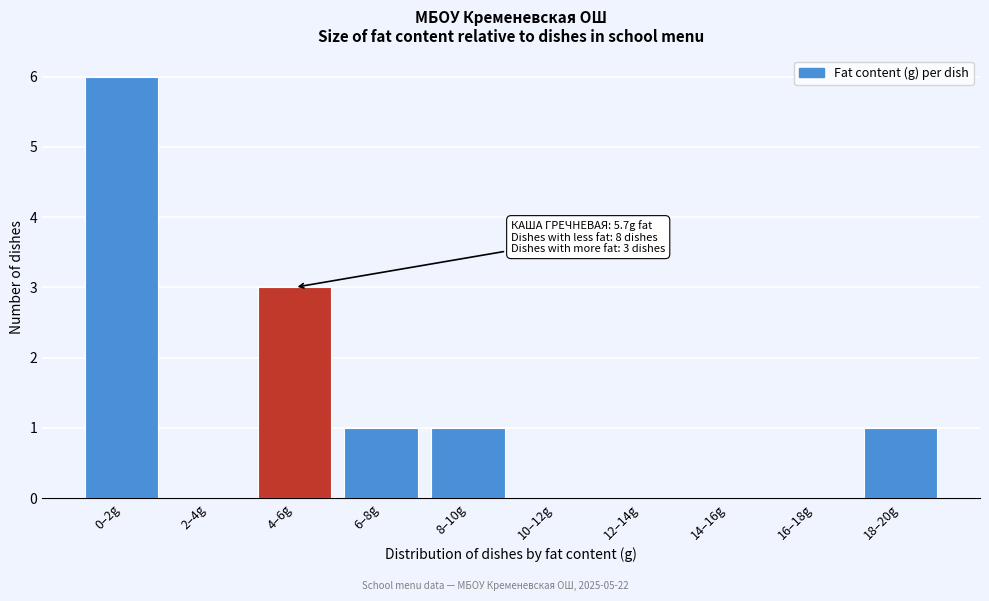

Reading left to right, extract all data points from this chart.

0–2g=6	2–4g=0	4–6g=3	6–8g=1	8–10g=1	10–12g=0	12–14g=0	14–16g=0	16–18g=0	18–20g=1